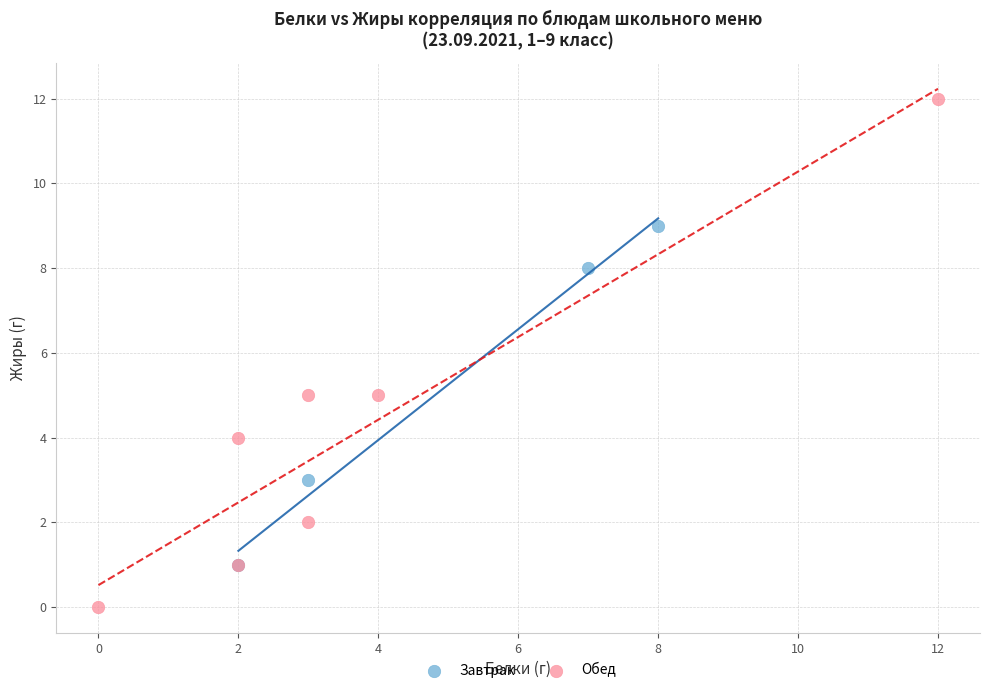

Which series has the widest spread of Y values?

Обед